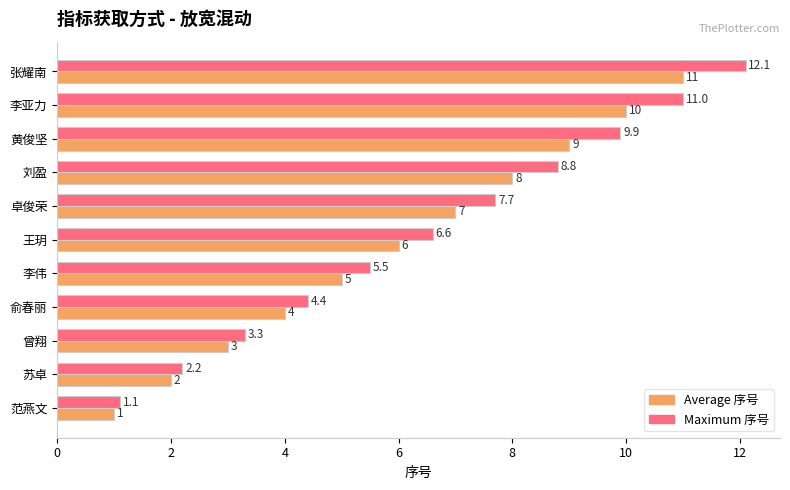

At which category does the chart reach its minimum across all series?

范燕文